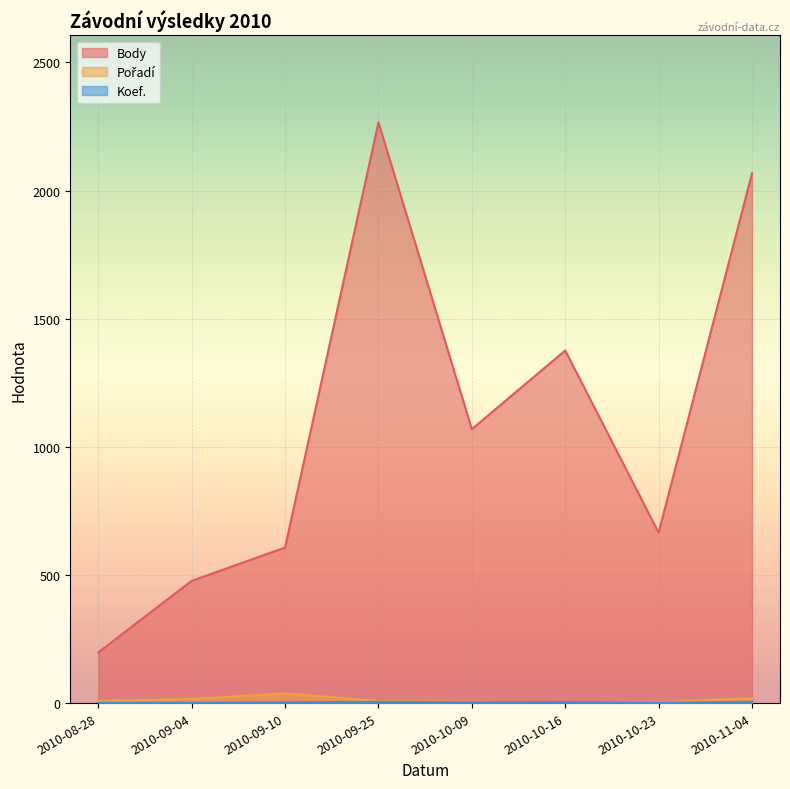

In Body, how many points are lower than both neighbors (excluding endpoints)?

2